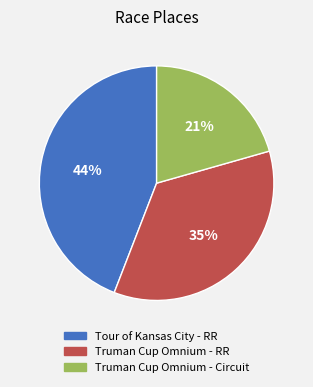

The Tour of Kansas City - RR slice represents 32% of the pie. True or false?

False